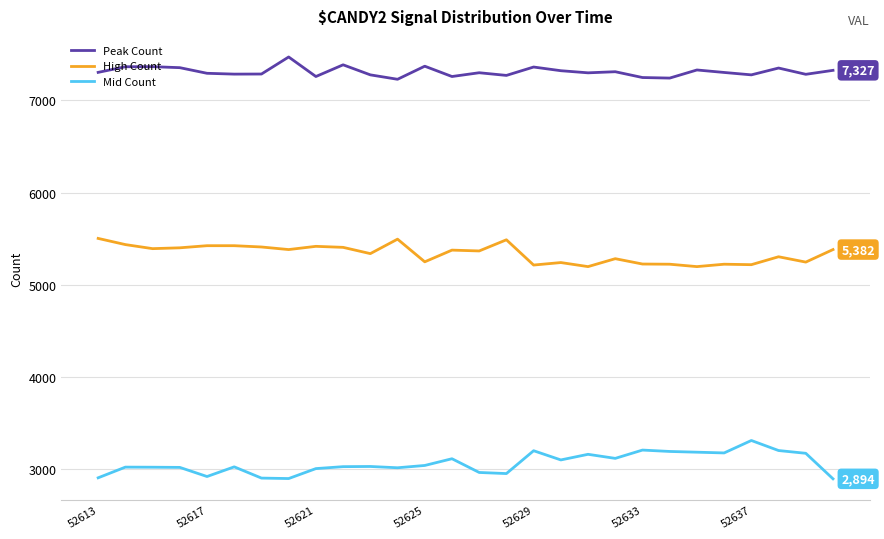

What is the minimum value for Mid Count?

2894